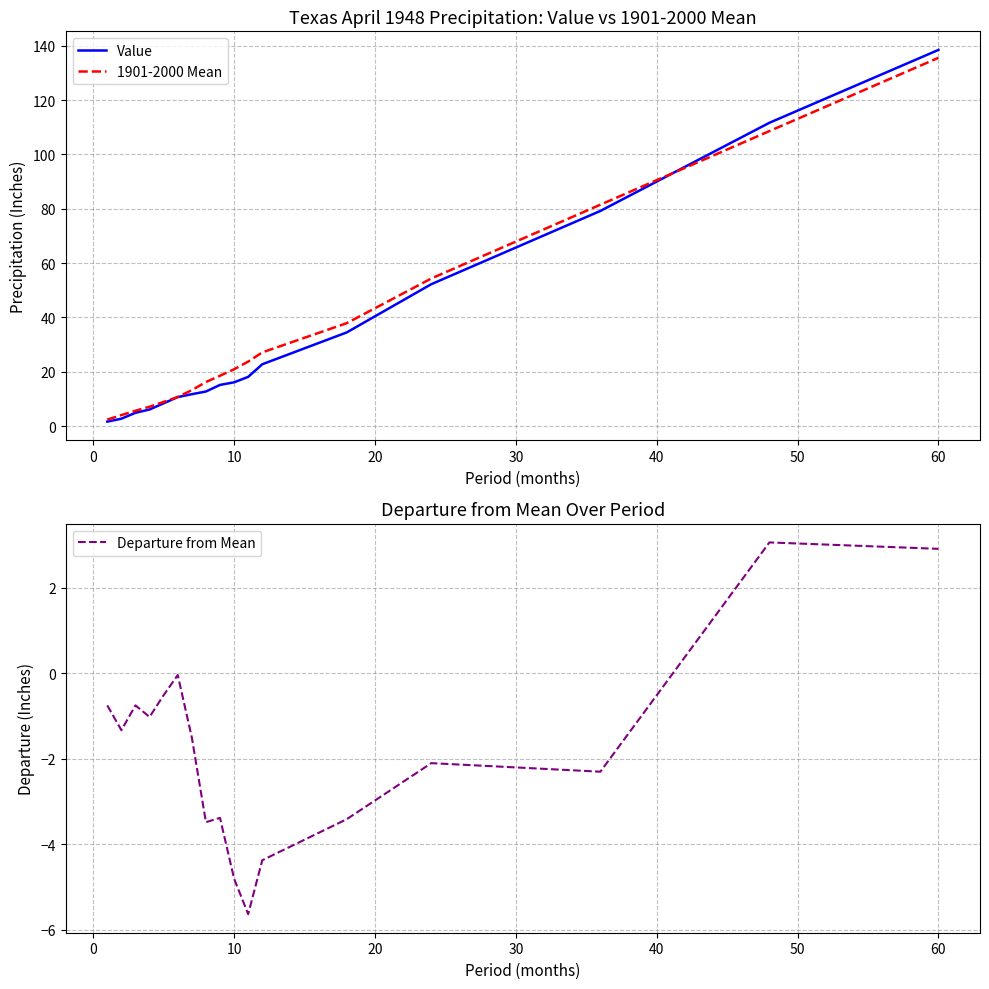

Which category has the highest value in the Value series?

60